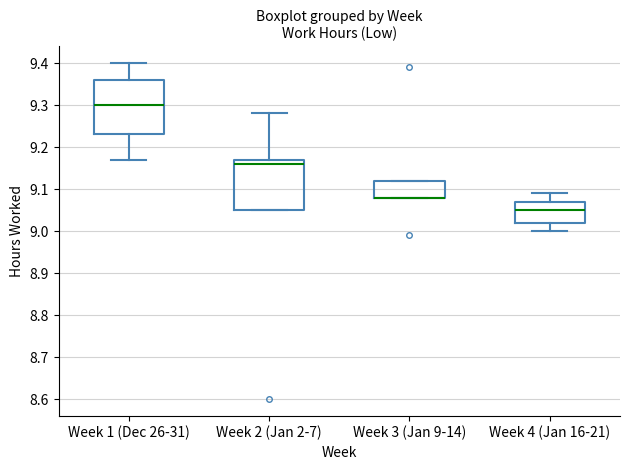

Reading left to right, read every box against the y-axis: the position of its median line, the range the box covers, and the ends of its whiskers. The values are not printed on the chart, so give them approximately, as read against the axis.

Week 1 (Dec 26-31): median 9.30, box 9.23 to 9.36, whiskers 9.17 to 9.40
Week 2 (Jan 2-7): median 9.16, box 9.05 to 9.17, whiskers 9.05 to 9.28
Week 3 (Jan 9-14): median 9.08 (drawn on the box's lower edge), box 9.08 to 9.12, whiskers 9.08 to 9.12
Week 4 (Jan 16-21): median 9.05, box 9.02 to 9.07, whiskers 9.00 to 9.09